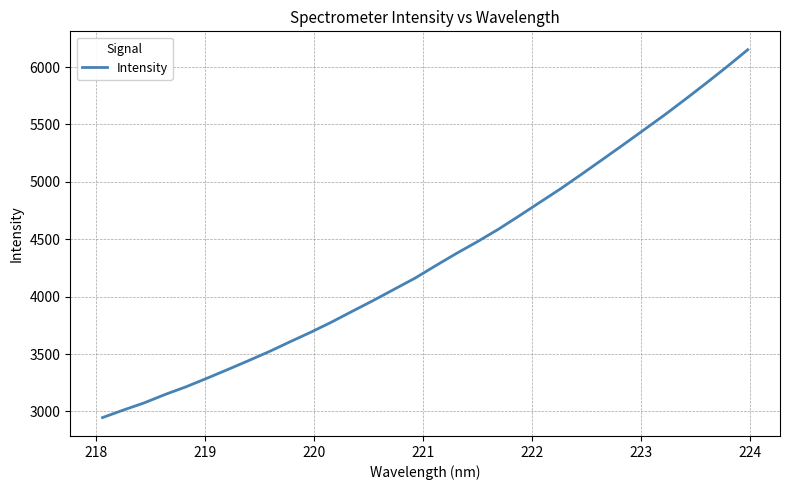

What is the minimum value shown in the chart?

2946.2